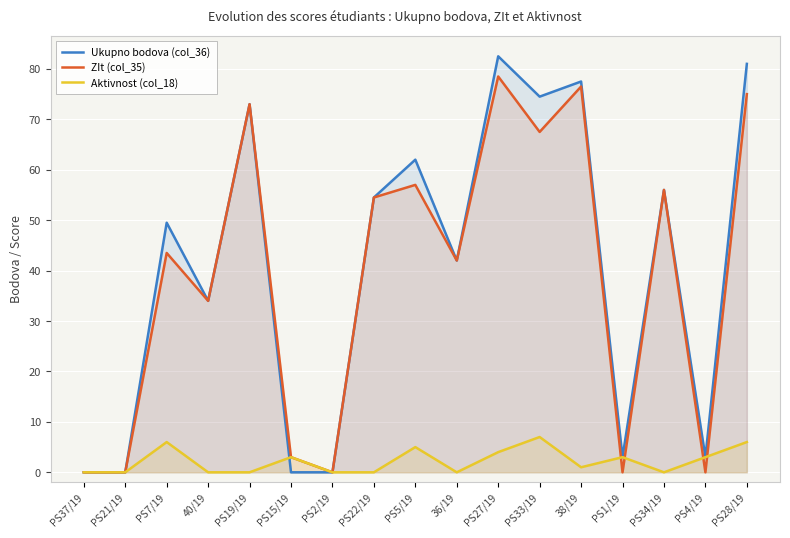

What is the greatest value displayed?

82.5